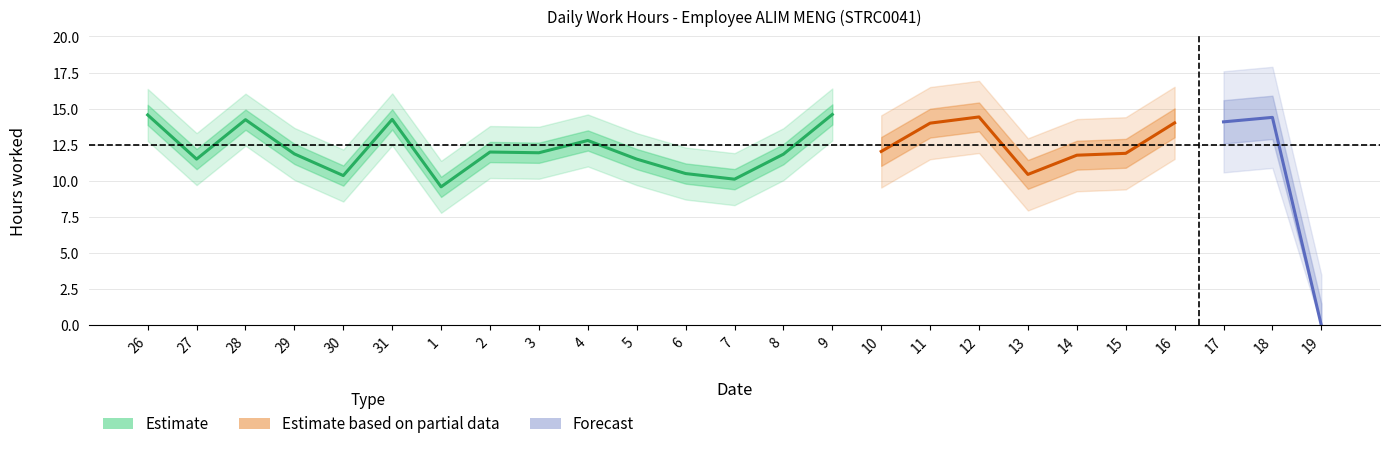

Count the number of categories in the chart.

25